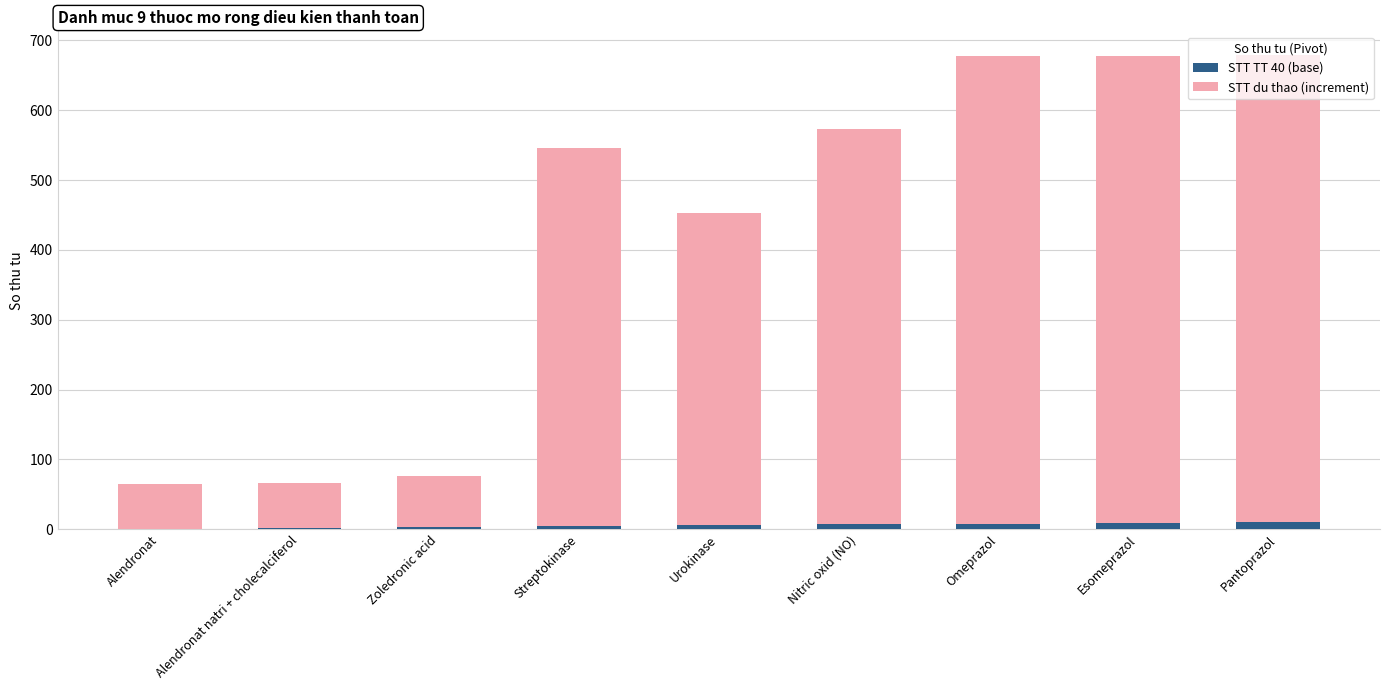

Is it true that STT TT 40 (base) equals 9 at Esomeprazol?

True